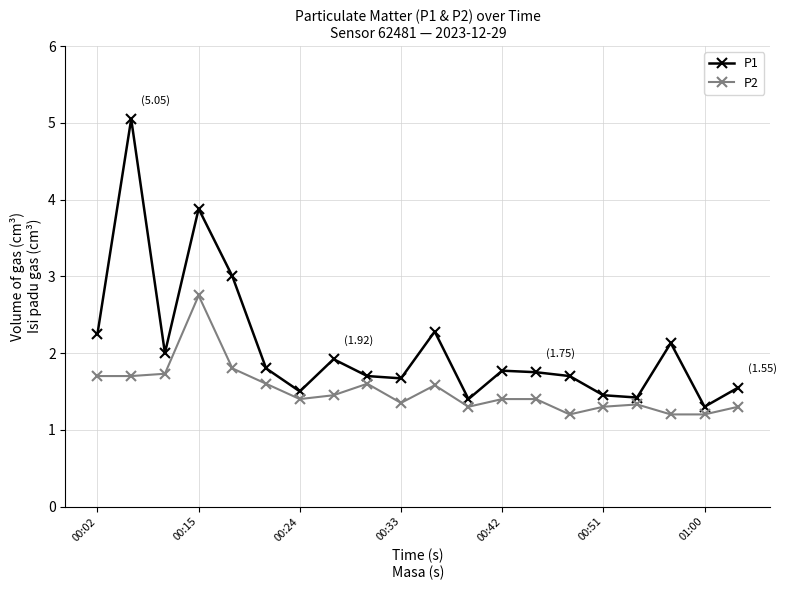

How many interior local peaks does the P1 series have?

6